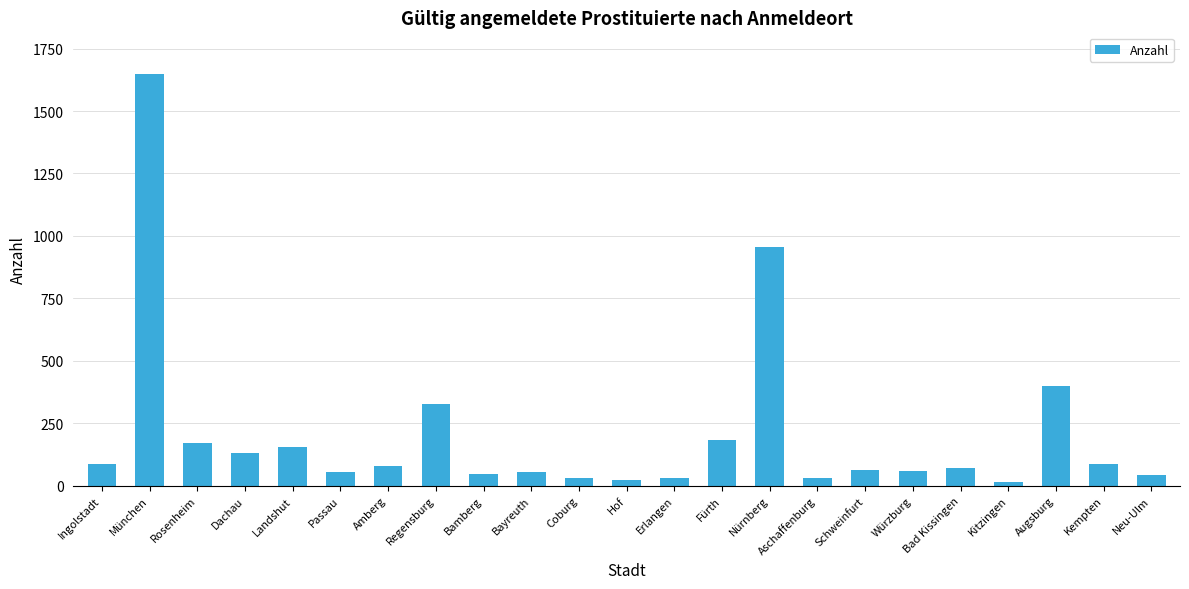

What is the maximum value shown in the chart?

1650